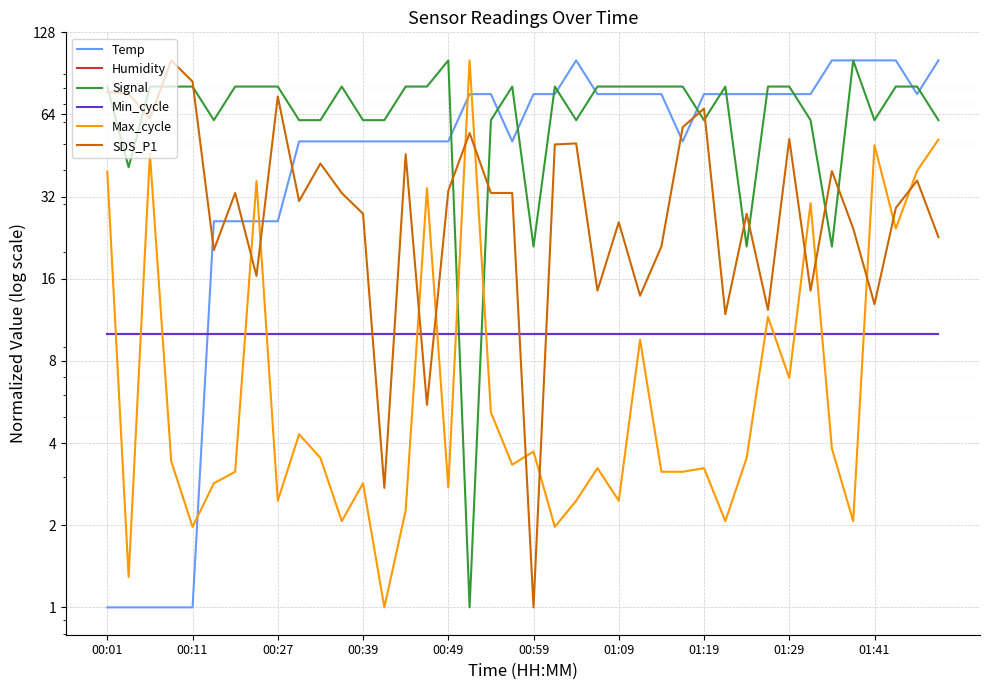

What are all the series names shown in the legend?

Temp, Humidity, Signal, Min_cycle, Max_cycle, SDS_P1